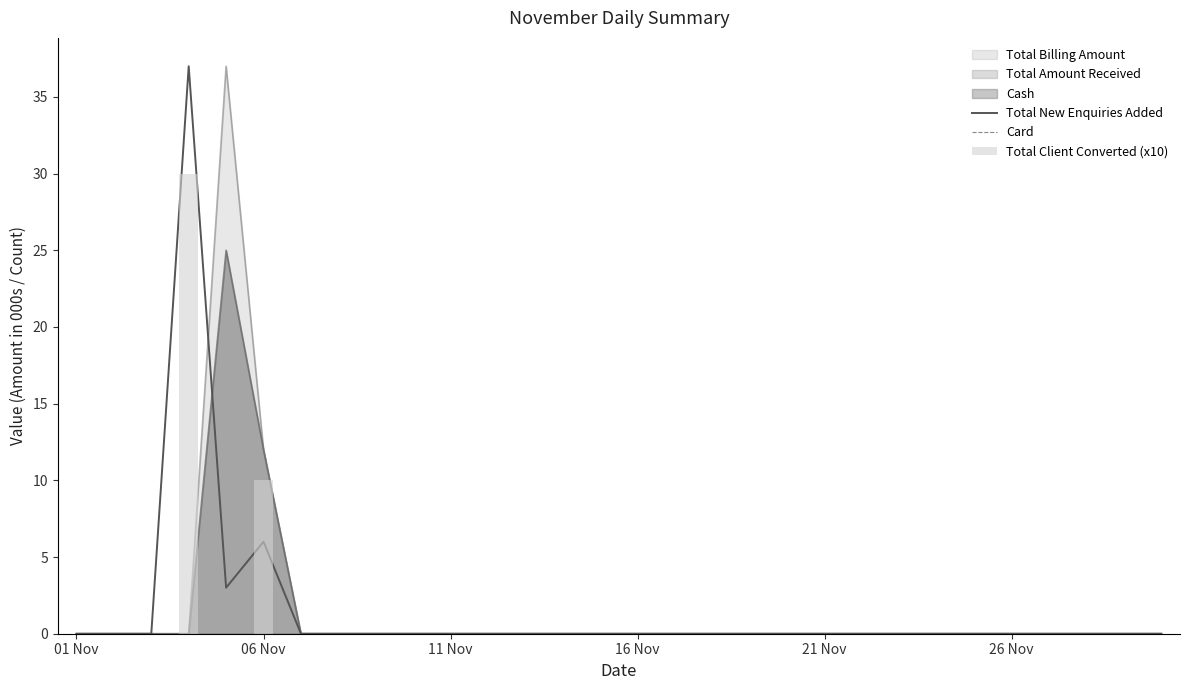

The value of Card at 01 Nov is 0. True or false?

True